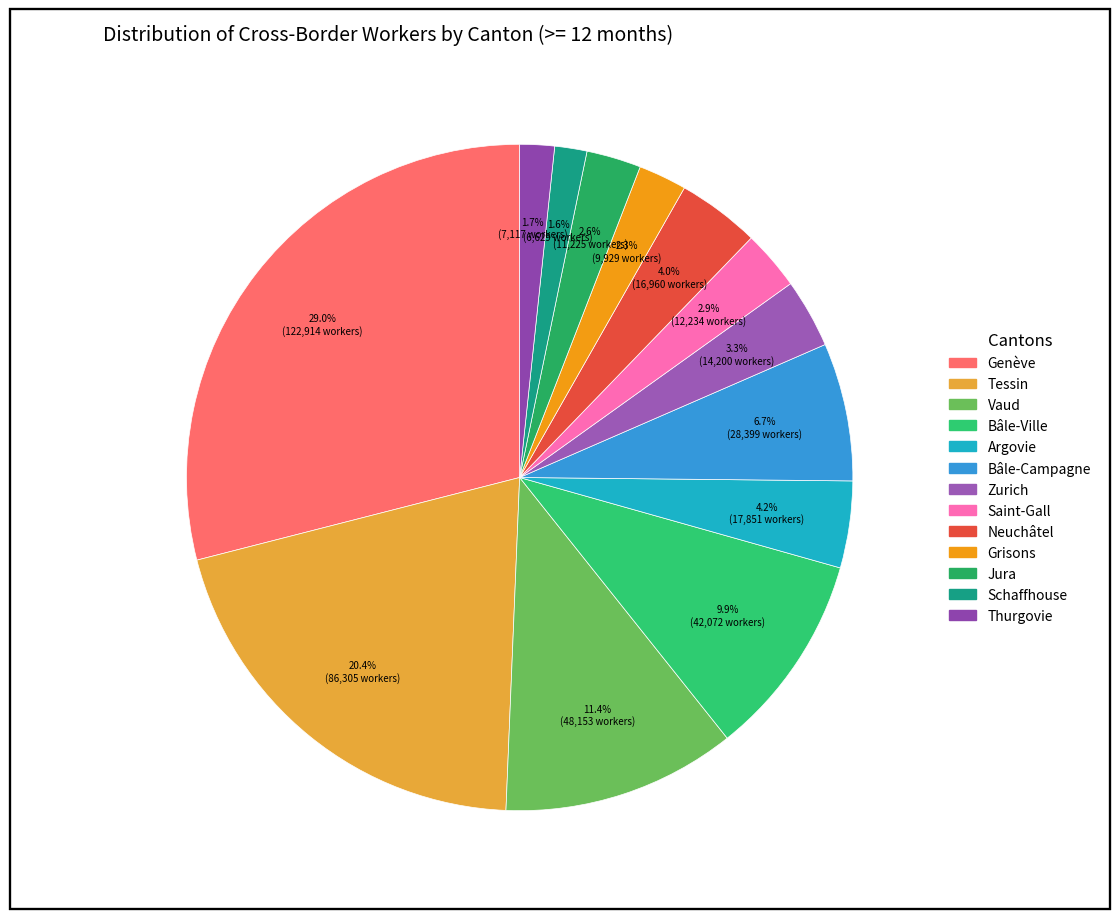

Is there any slice that represents more than half of the pie?

No